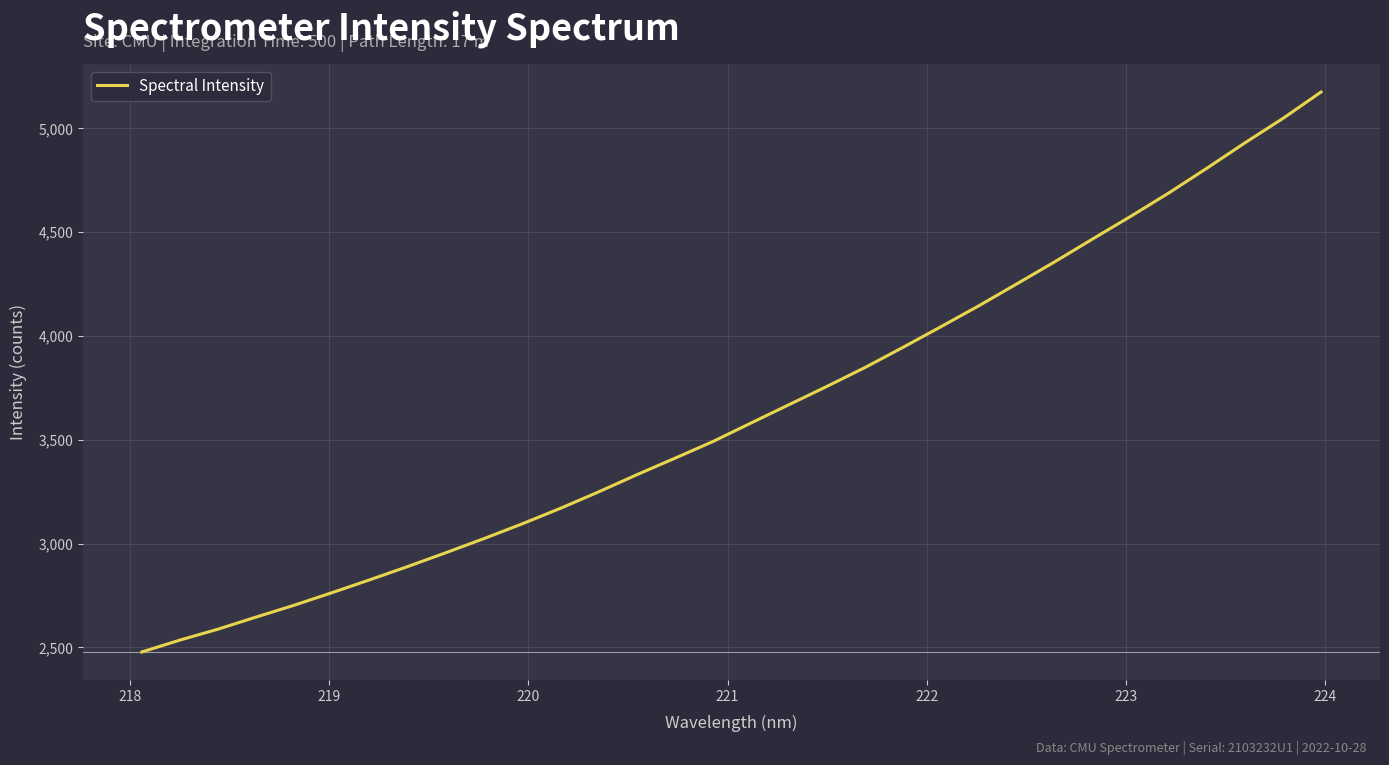

What is the maximum value shown in the chart?

5174.9